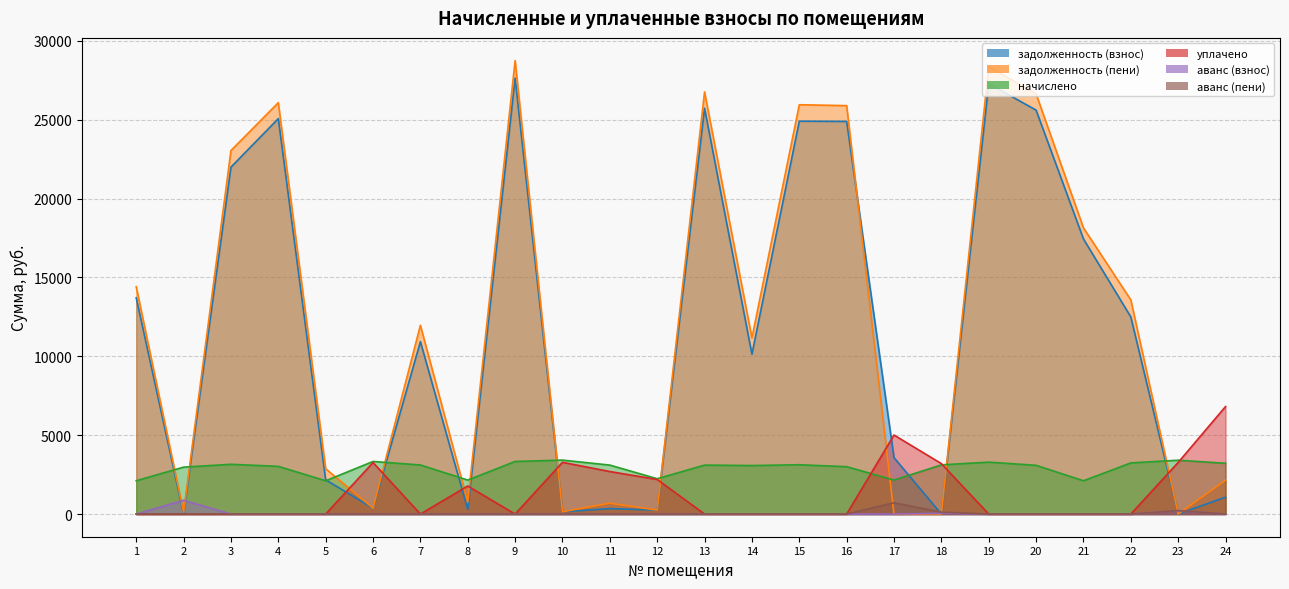

What is the value of the уплачено point at the 12th from the left?

2192.3